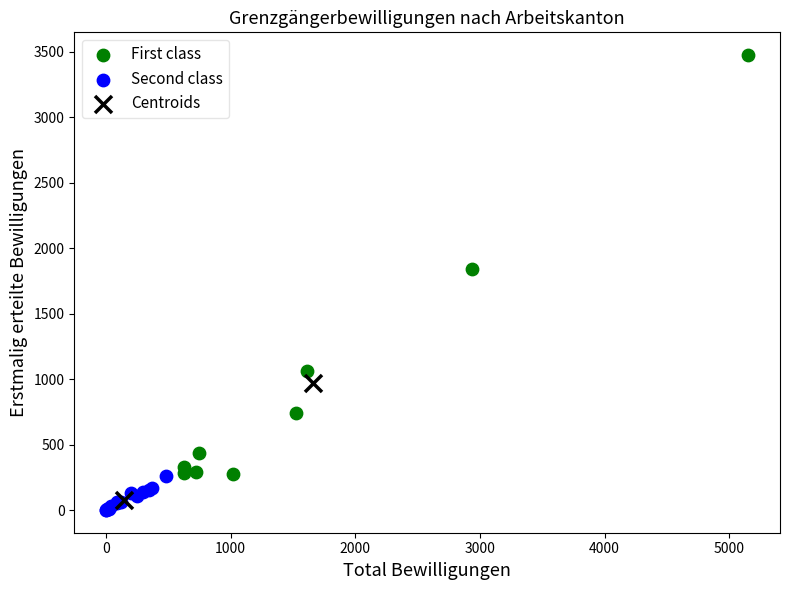

What are all the series names shown in the legend?

First class, Second class, Centroids